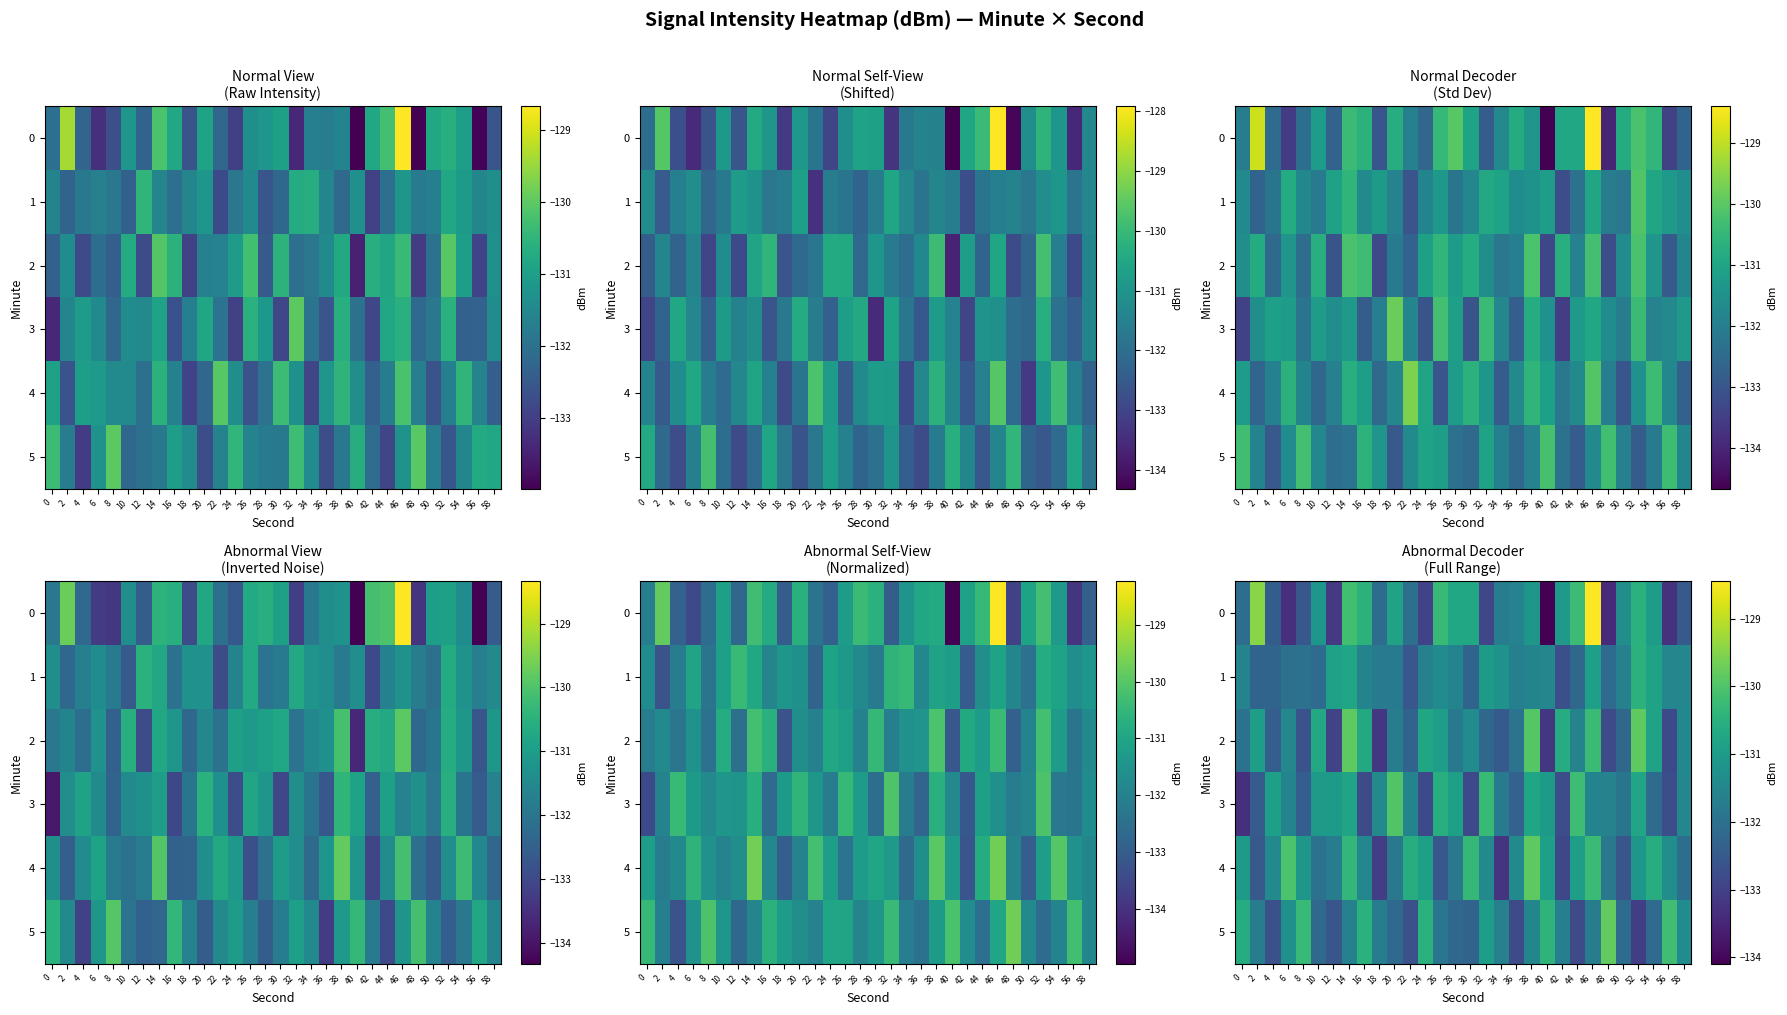

At which category is the sum across all series the highest?

46